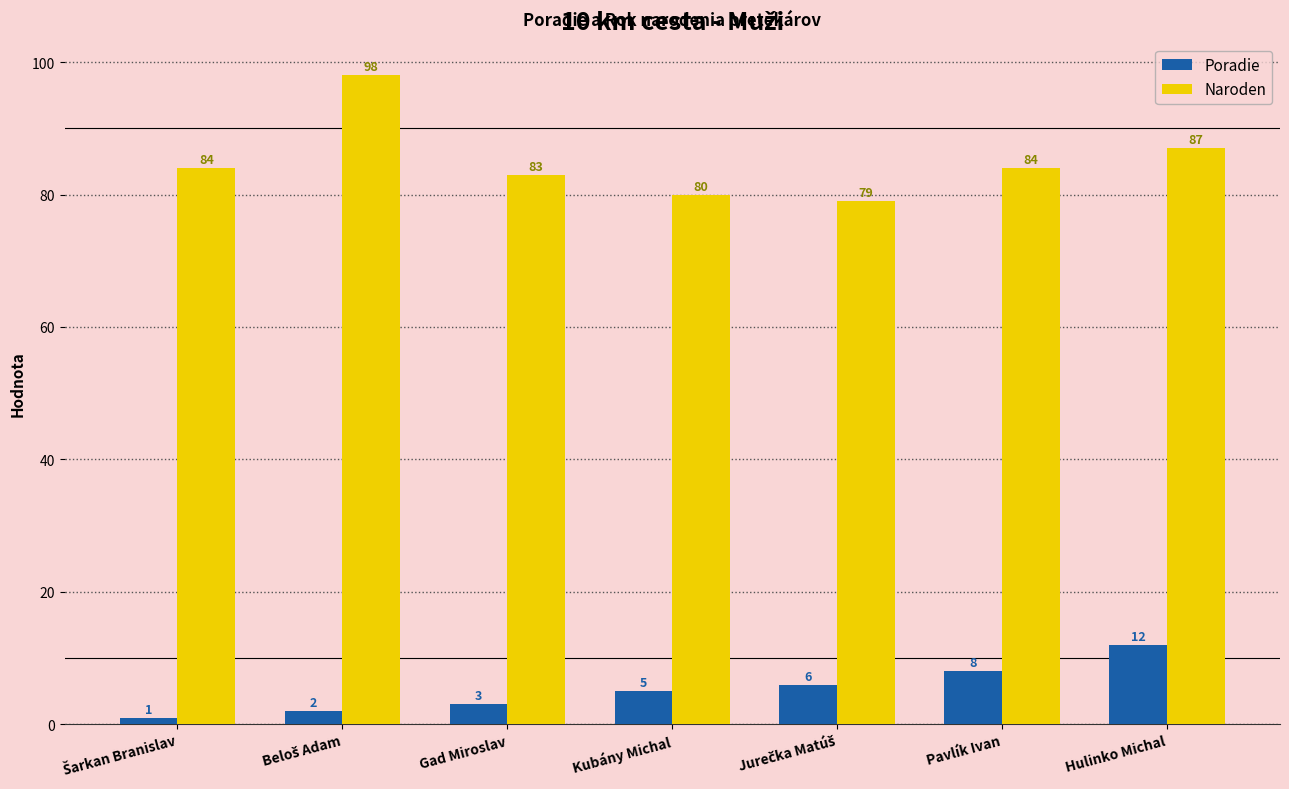

Reading right to left, list all the values displayed in this chart.

Poradie: 12	8	6	5	3	2	1
Naroden: 87	84	79	80	83	98	84